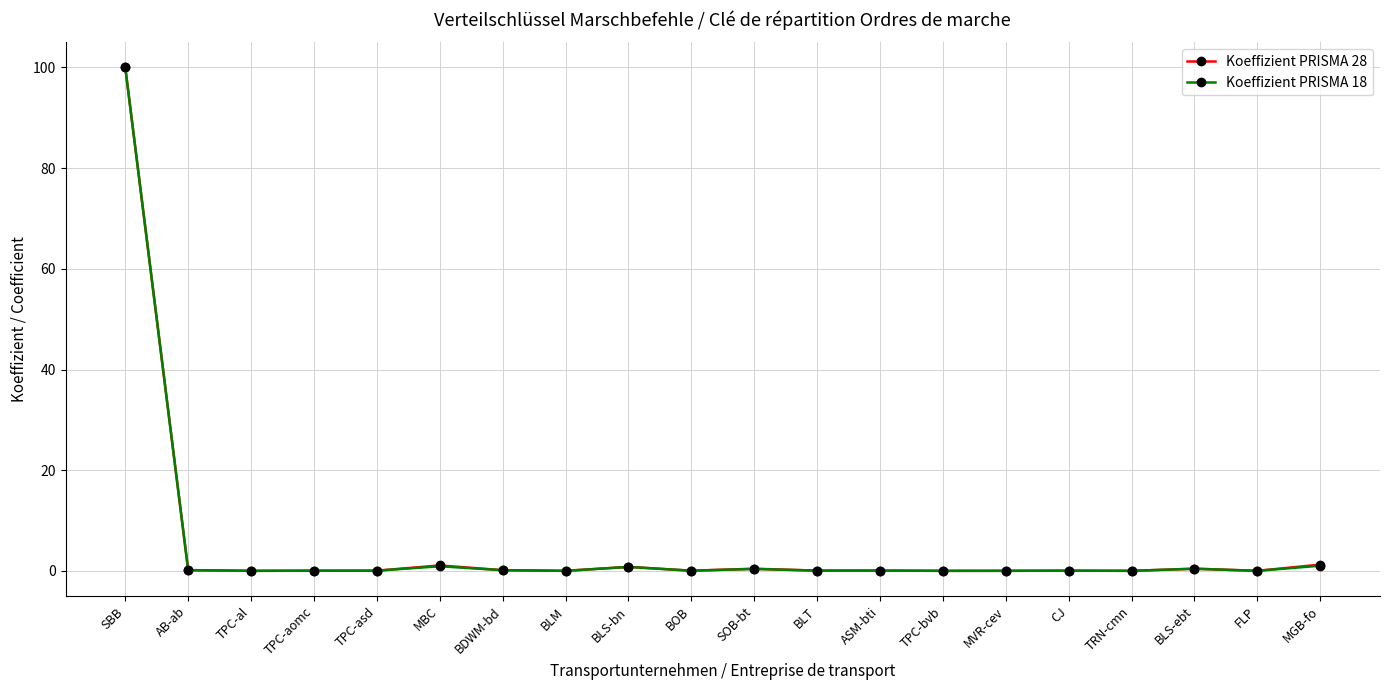

True or false: Koeffizient PRISMA 28 has more than 0 interior local peaks.

True